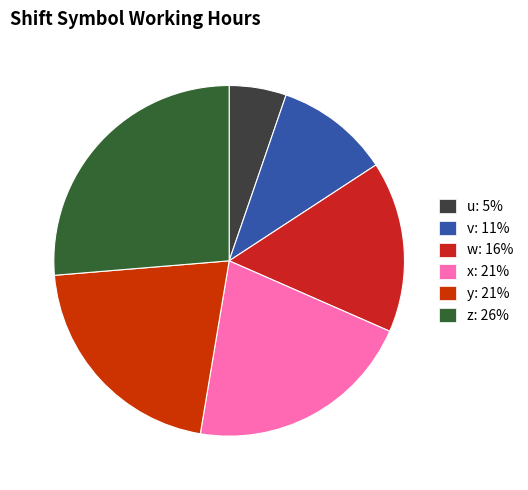

Does any single category account for the majority?

No